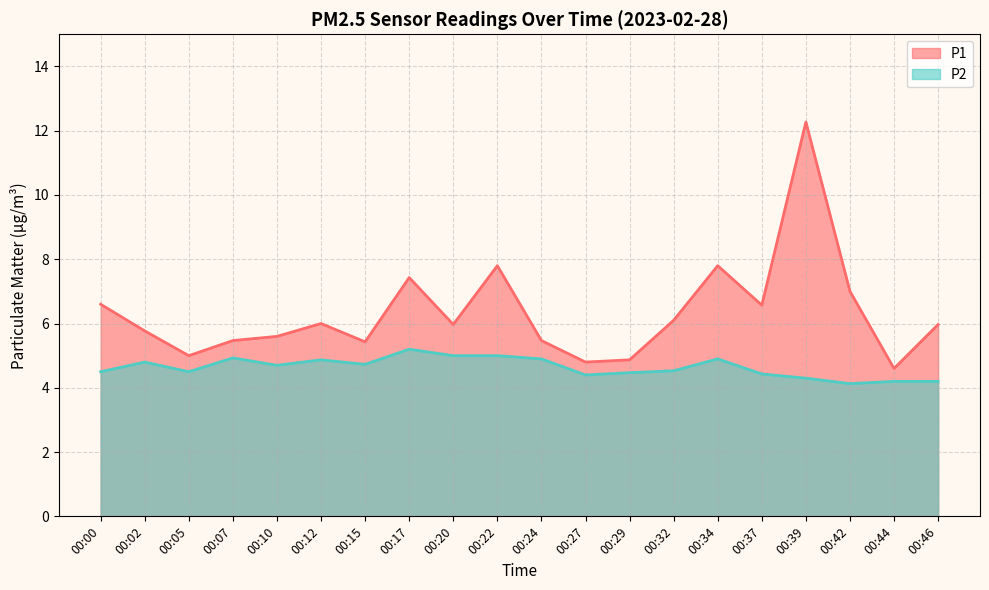

At which category is the sum across all series the highest?

00:39